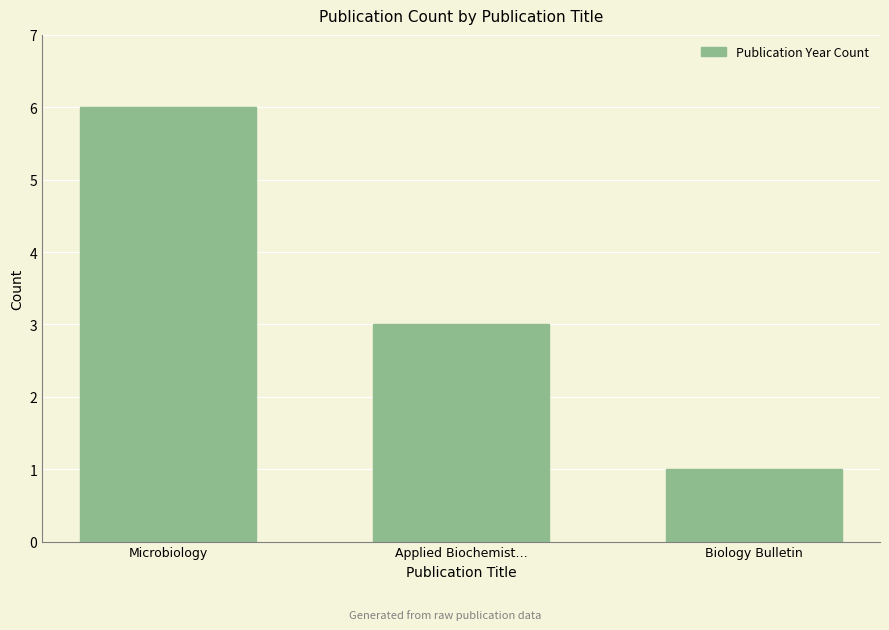

Is it true that the value at Microbiology is 6?

True